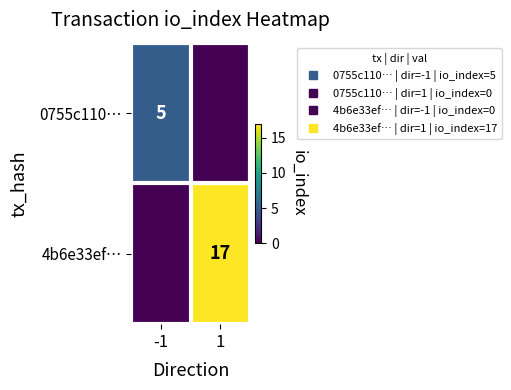

Which label corresponds to the largest value in the chart?

1